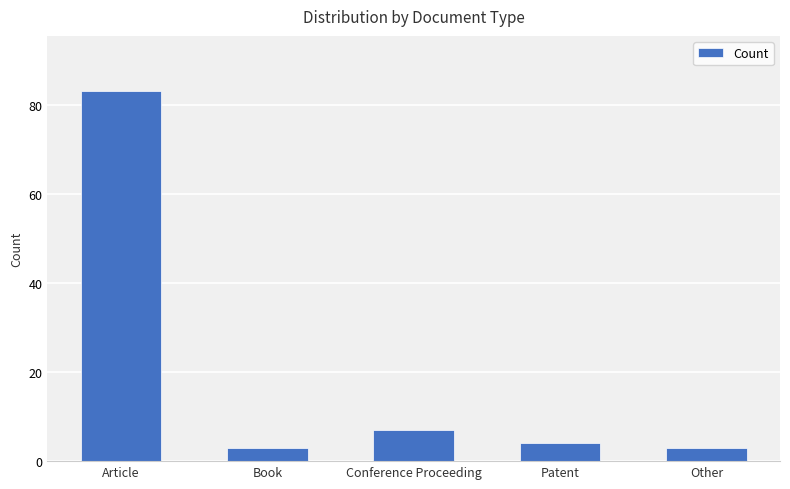

What is the smallest value displayed?

3